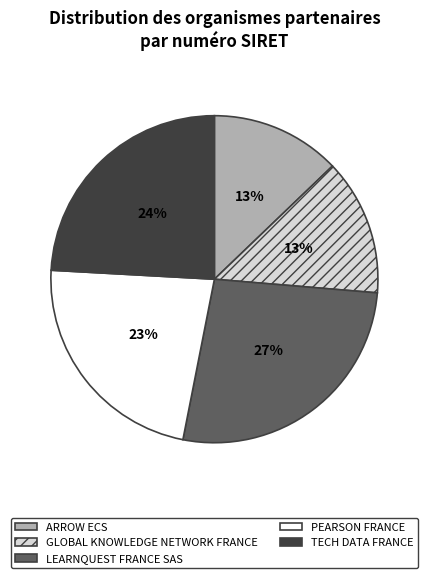

True or false: ARROW ECS accounts for 13% of the total.

True